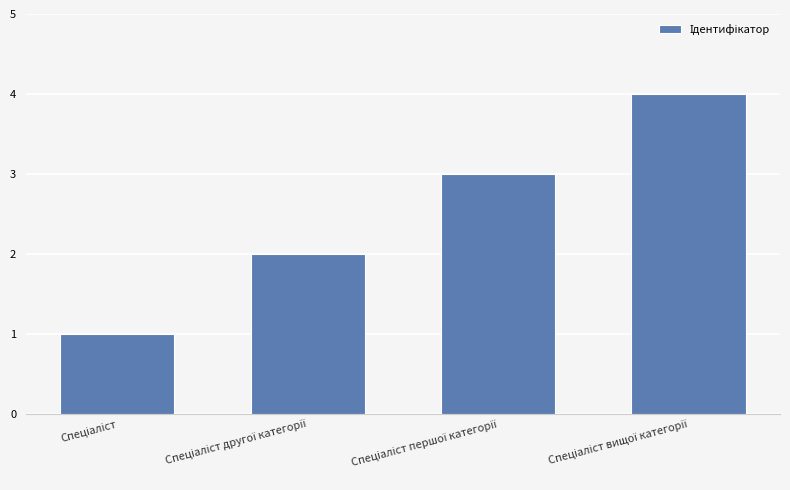

What is the sum of all values?

10